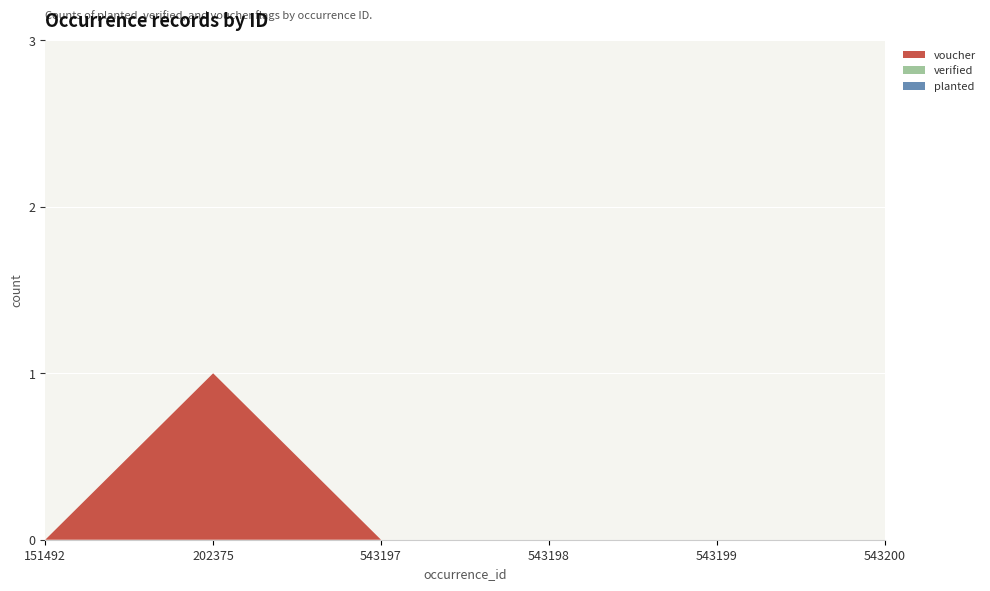

Reading left to right, what are all the values shown in this chart?

planted: 151492=0	202375=0	543197=0	543198=0	543199=0	543200=0
verified: 151492=0	202375=0	543197=0	543198=0	543199=0	543200=0
voucher: 151492=0	202375=1	543197=0	543198=0	543199=0	543200=0